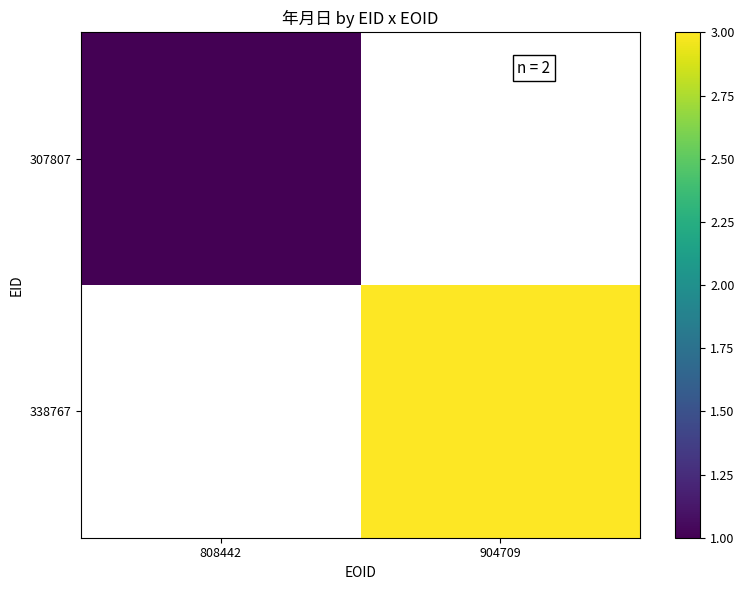

What is the minimum value shown in the chart?

1.0